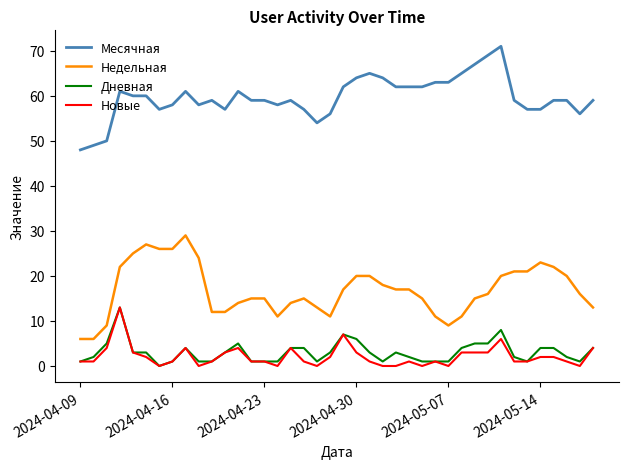

Which series has the largest total across all categories?

Месячная